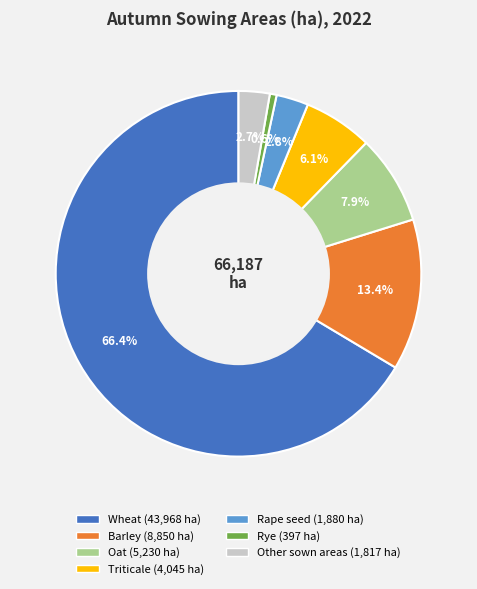

To the nearest percent, what percentage of the pie is Oat?

8%